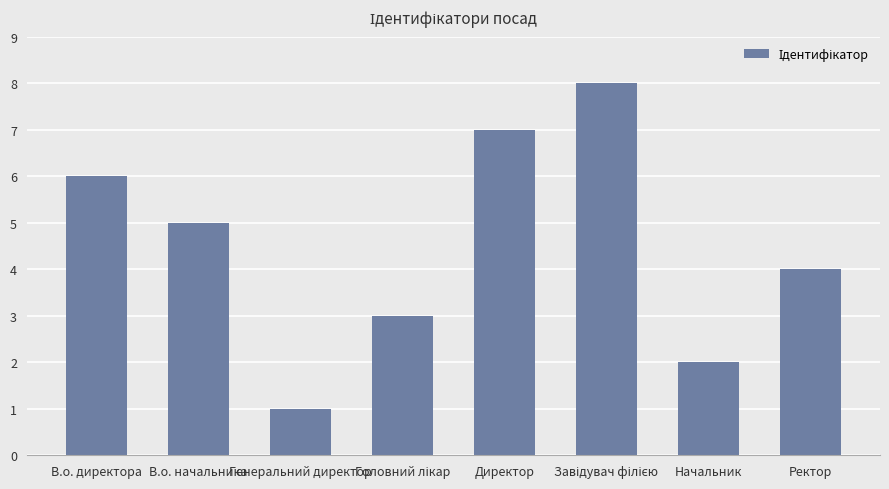

Reading left to right, what are all the values shown in this chart?

6	5	1	3	7	8	2	4